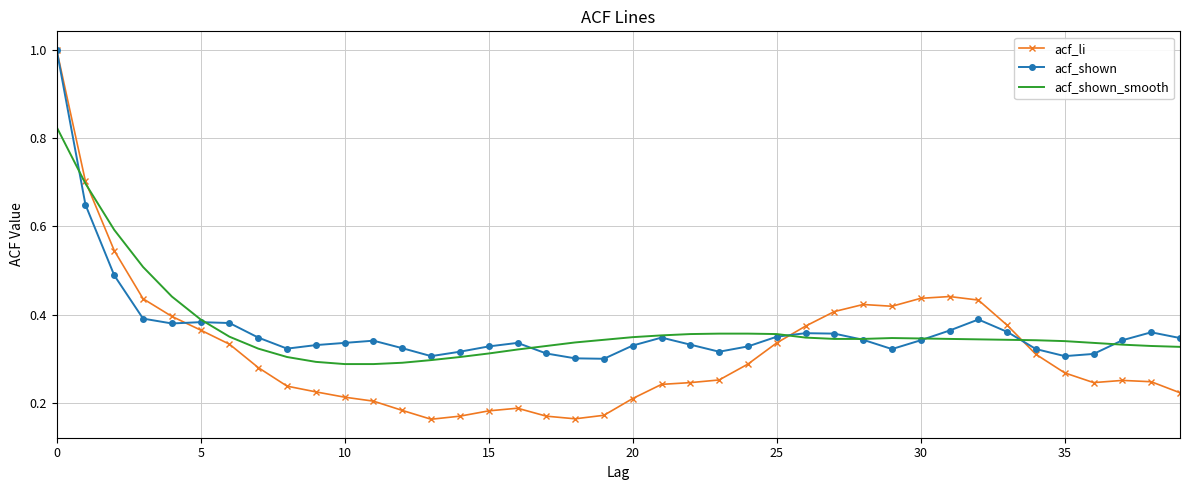

Which series has the widest spread of values?

acf_li